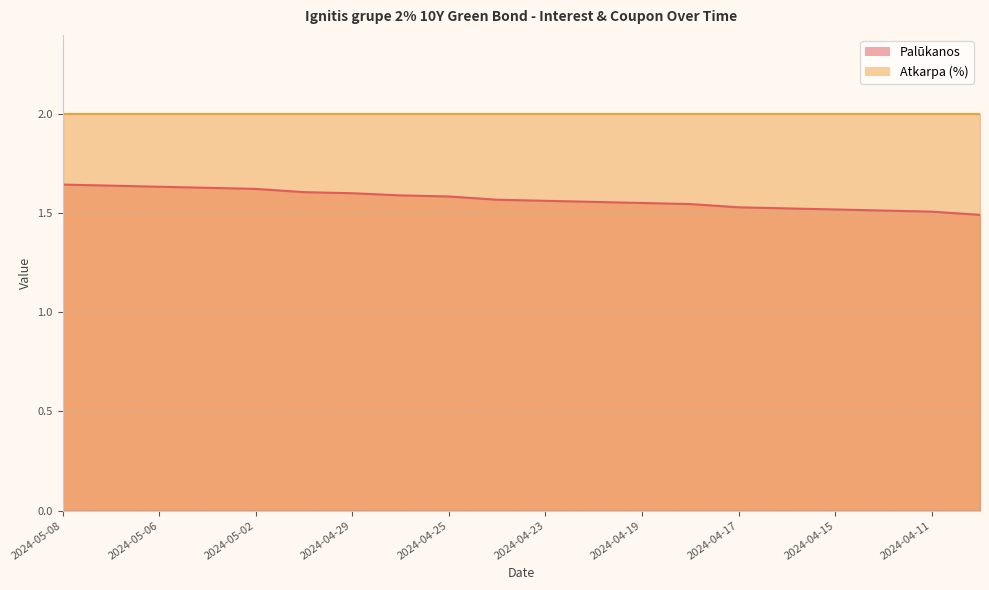

Rank the categories by value from lowest to highest.

2024-04-10, 2024-04-11, 2024-04-12, 2024-04-15, 2024-04-16, 2024-04-17, 2024-04-18, 2024-04-19, 2024-04-22, 2024-04-23, 2024-04-24, 2024-04-25, 2024-04-26, 2024-04-29, 2024-04-30, 2024-05-02, 2024-05-03, 2024-05-06, 2024-05-07, 2024-05-08